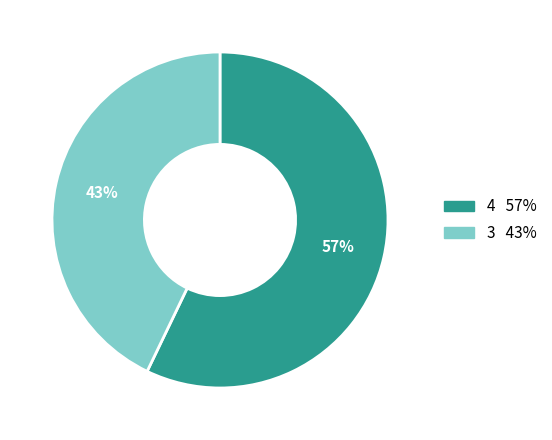

Which category has the biggest portion of the pie?

4